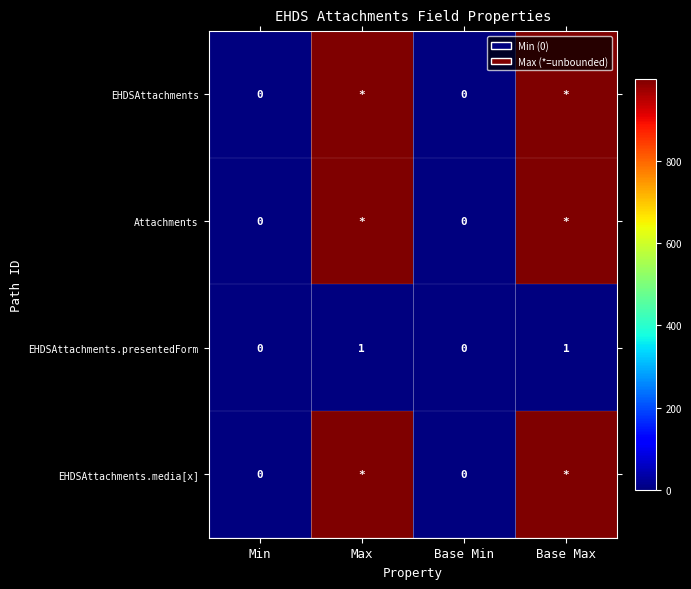

Is the value of EHDSAttachments.presentedForm at Base Max greater than the value of EHDSAttachments.media[x] at Min?

Yes